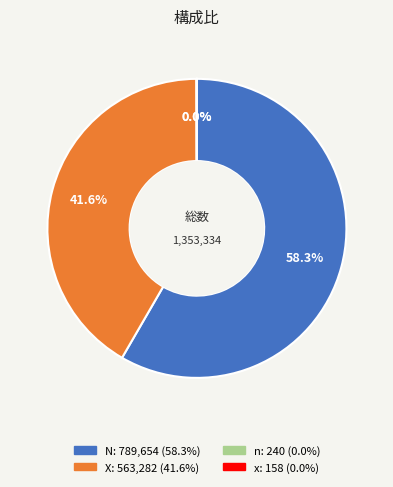

Is X the majority of the pie?

No